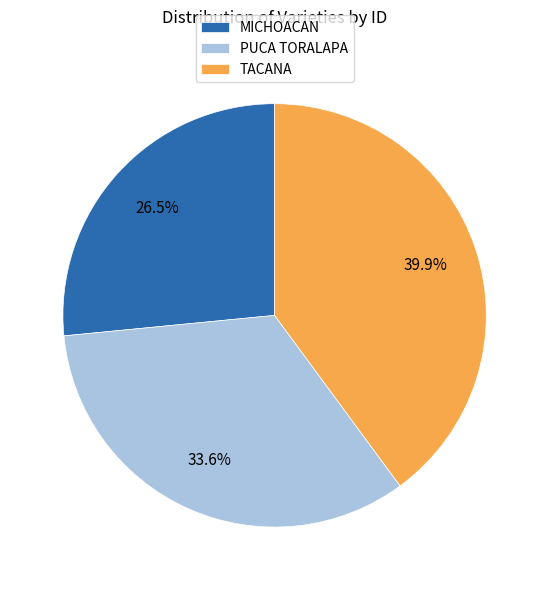

To the nearest percent, what is the average slice percentage?

33%